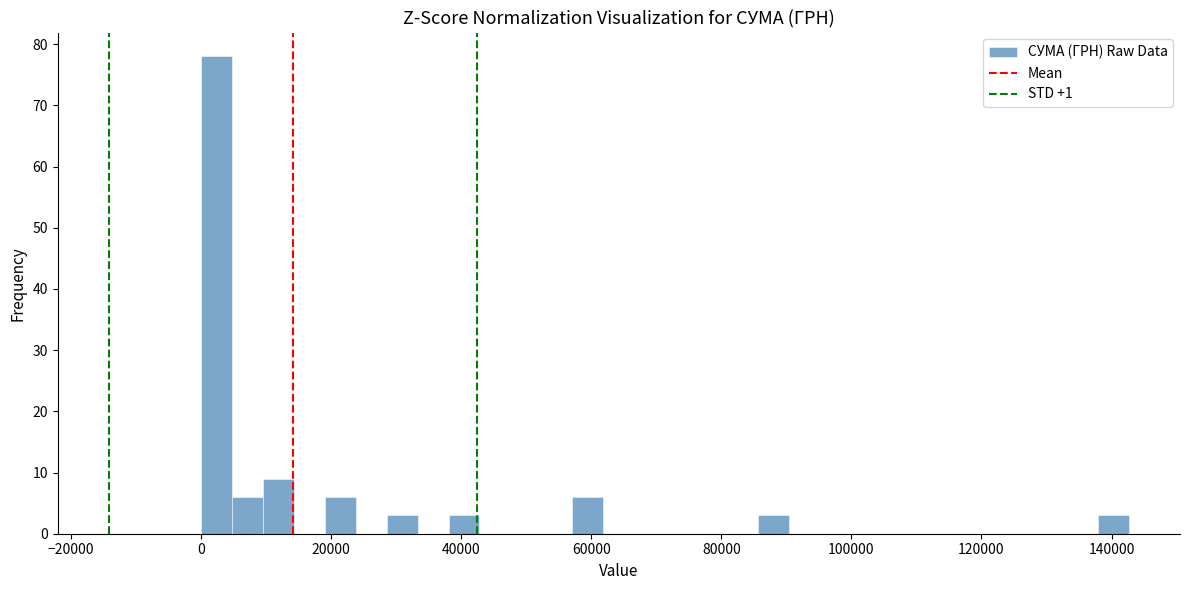

Read against the x-axis, roughly where is the centre of the tallest bar?

2000